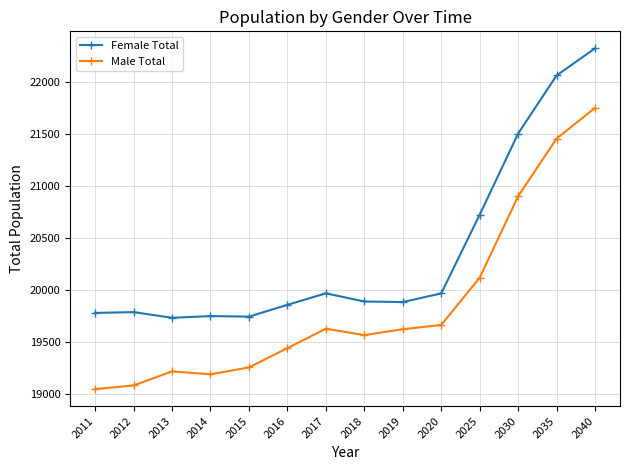

Rank the series by their average value, from highest to lowest.

Female Total, Male Total